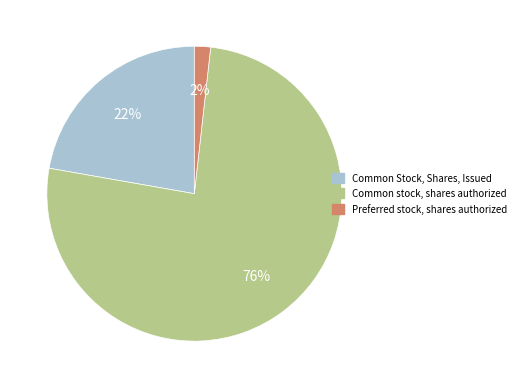

Which slice is the smallest?

Preferred stock, shares authorized